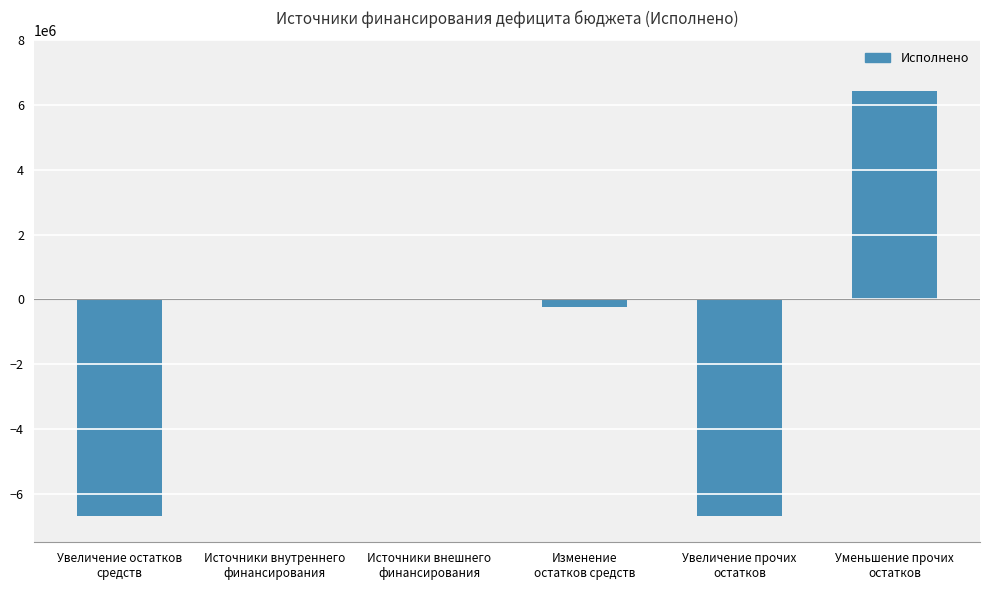

The chart shows a value of -10937481.6 at Увеличение прочих
остатков. True or false?

False